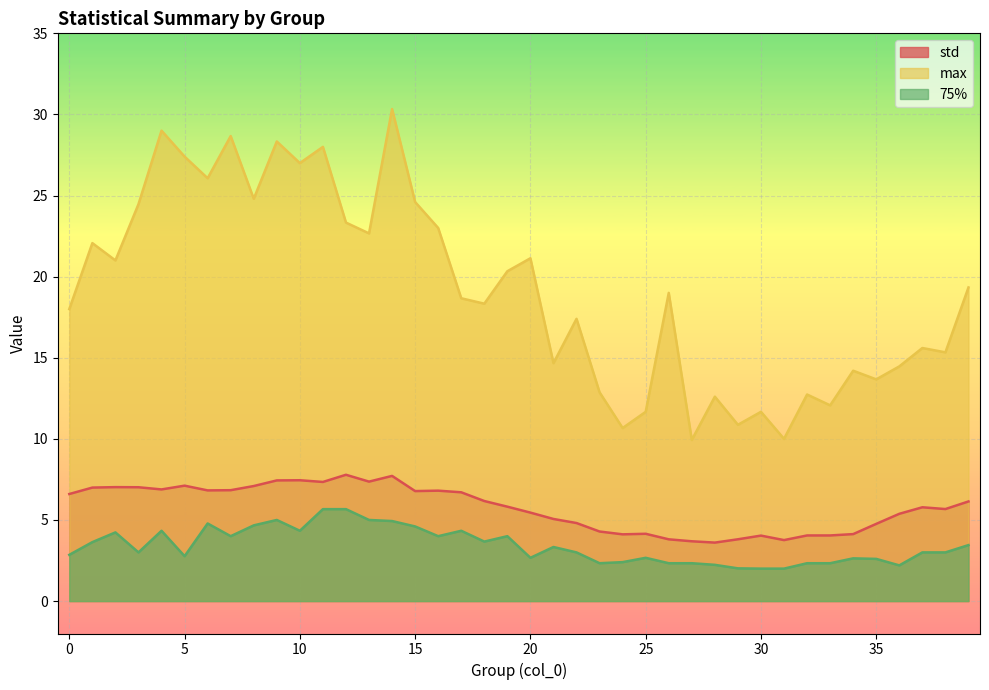

Which series has the largest range (max minus min)?

max